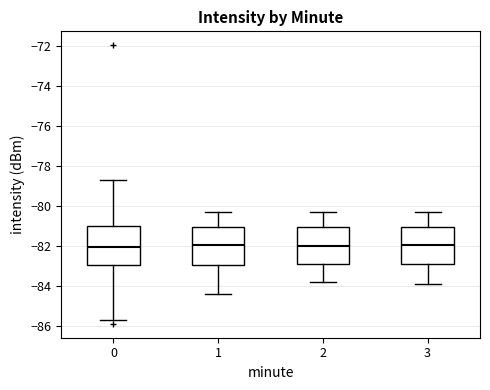

Where is the lower edge of the box at x = 1 on the y-axis? The values are not printed on the chart, so give them approximately, as read against the axis.

-83.0